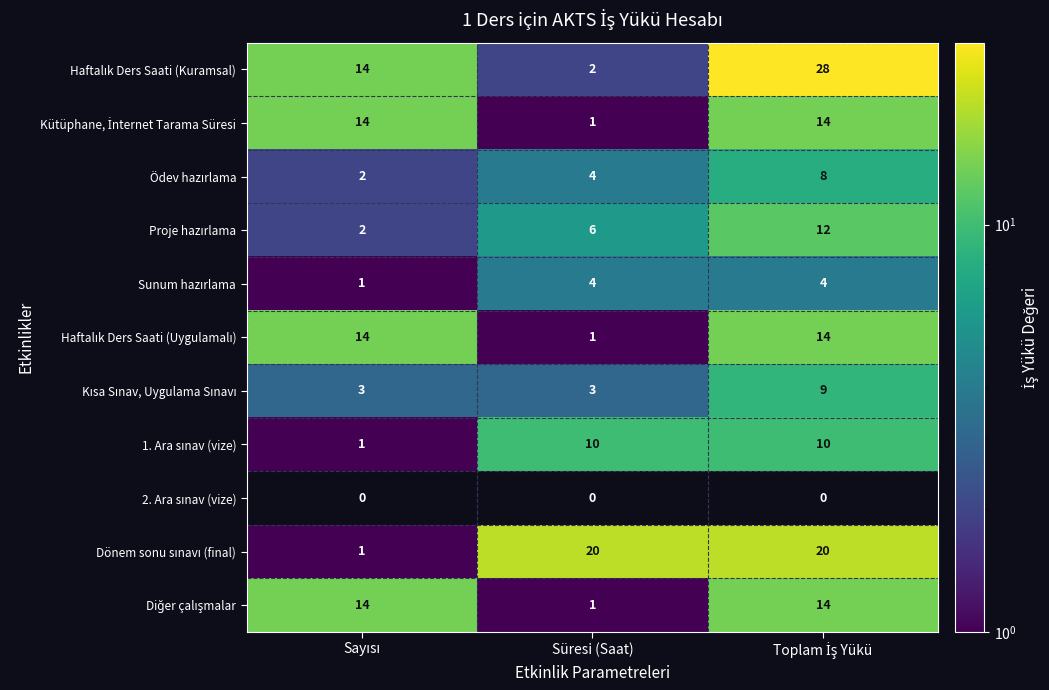

What is the maximum value shown in the chart?

28